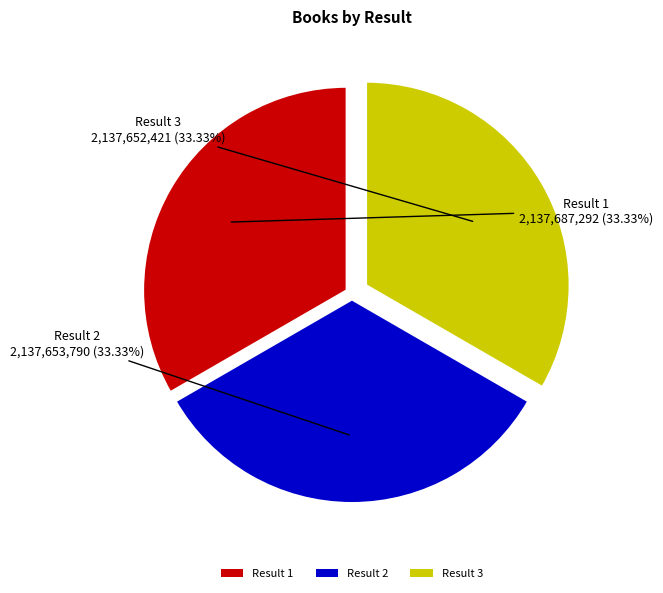

Do Result 3 and Result 2 together represent more than half of the pie?

Yes